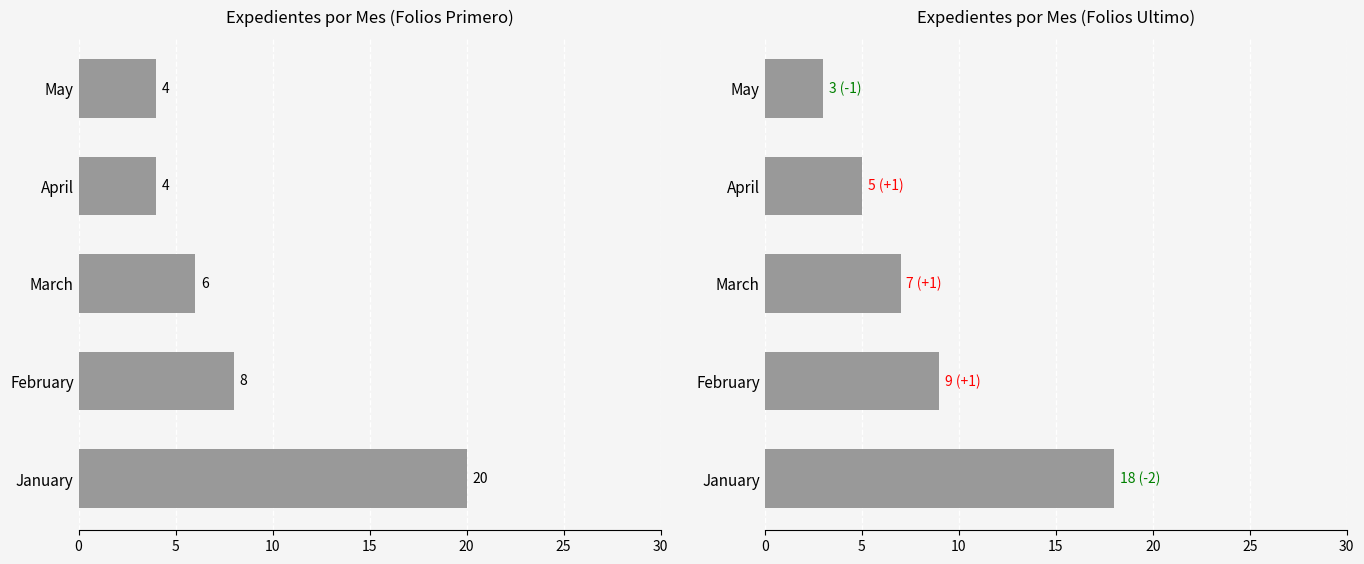

What is the approximate value of Folios Ultimo at March, to the nearest 10?

10